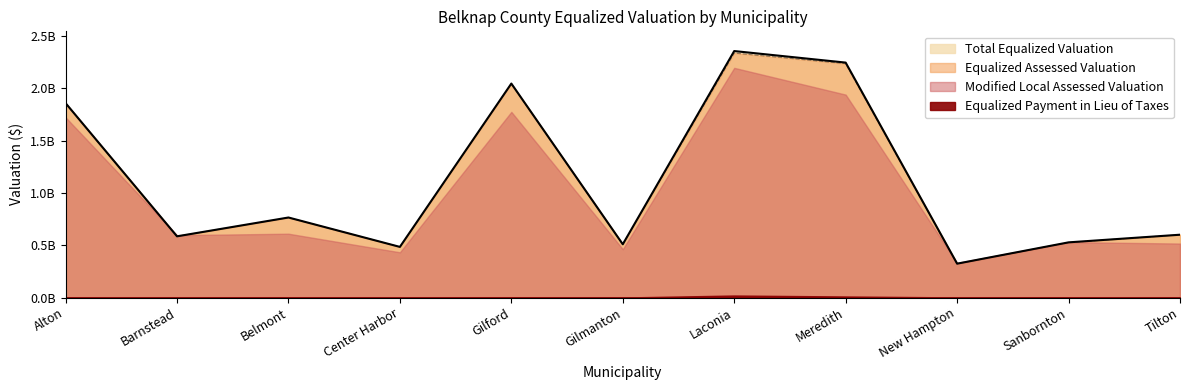

Does the chart display data point markers on the line(s)?

No